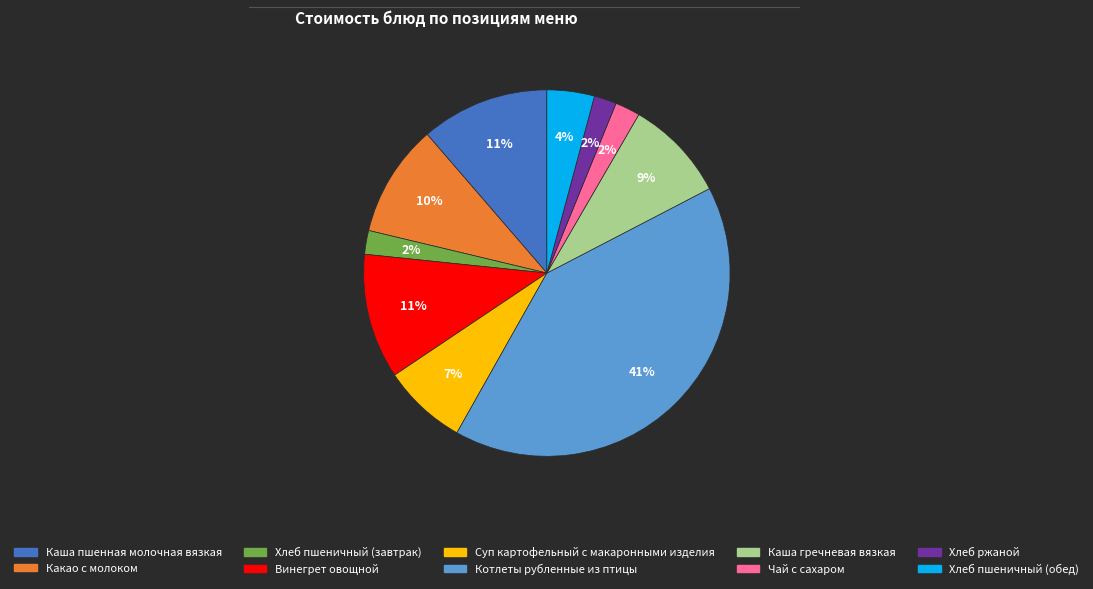

To the nearest percent, what is the difference between the largest and smallest slice percentages?

39%